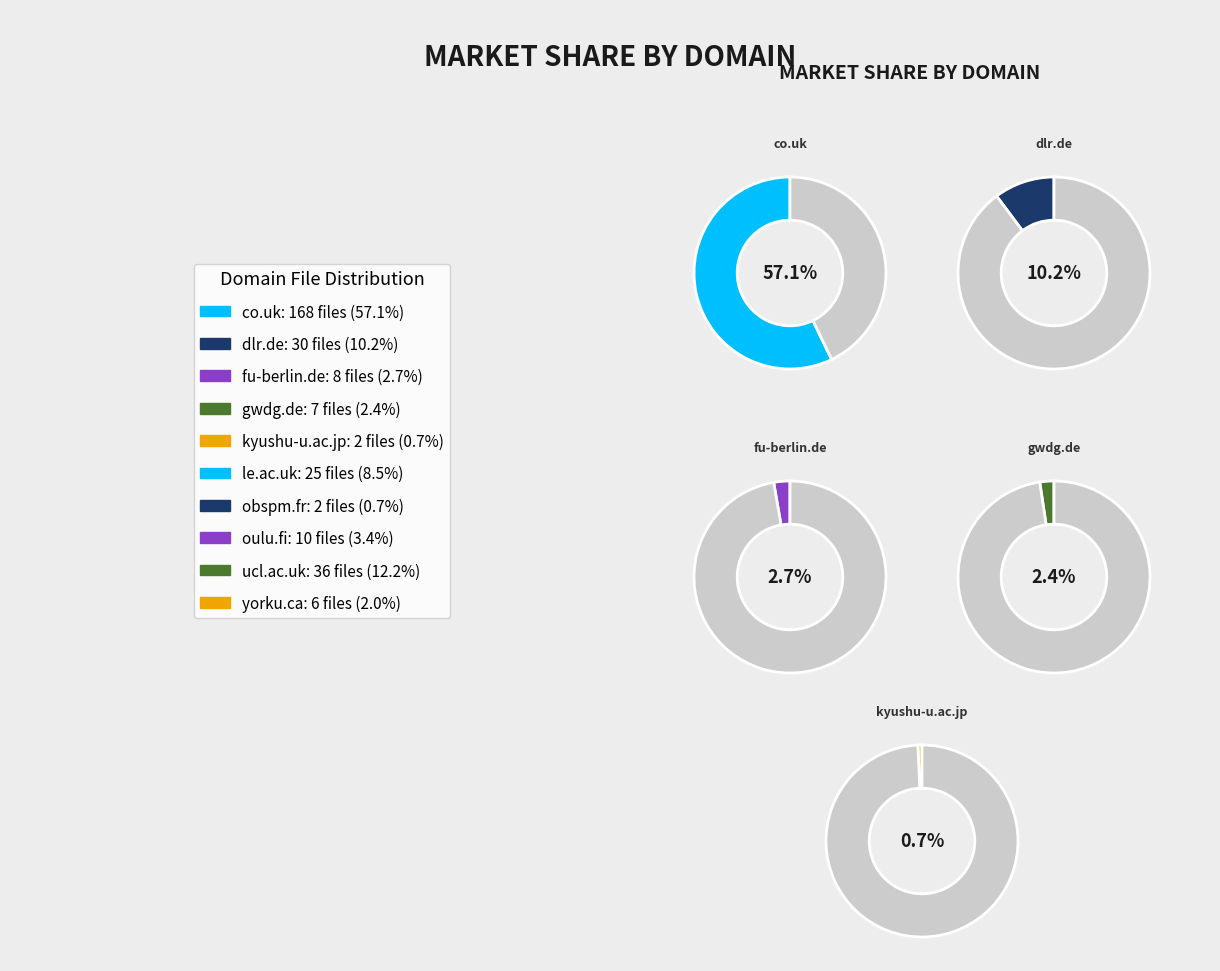

Approximately how many times larger is the value at fu-berlin.de compared to le.ac.uk?

0.3